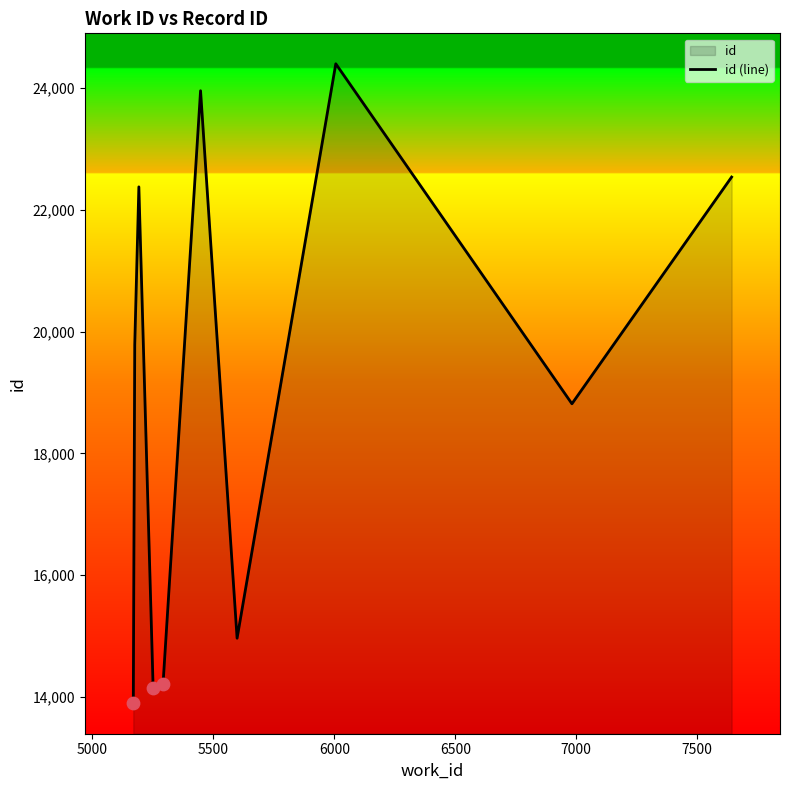

What is the minimum value shown in the chart?

13895